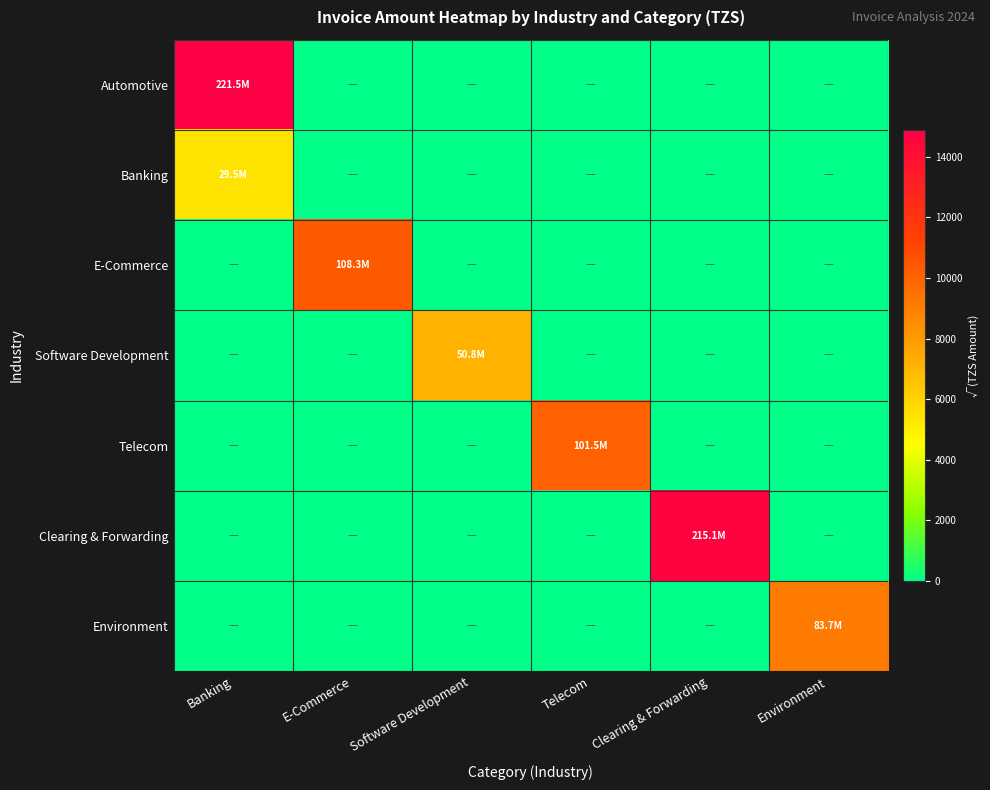

At which category is the sum across all series the highest?

Banking